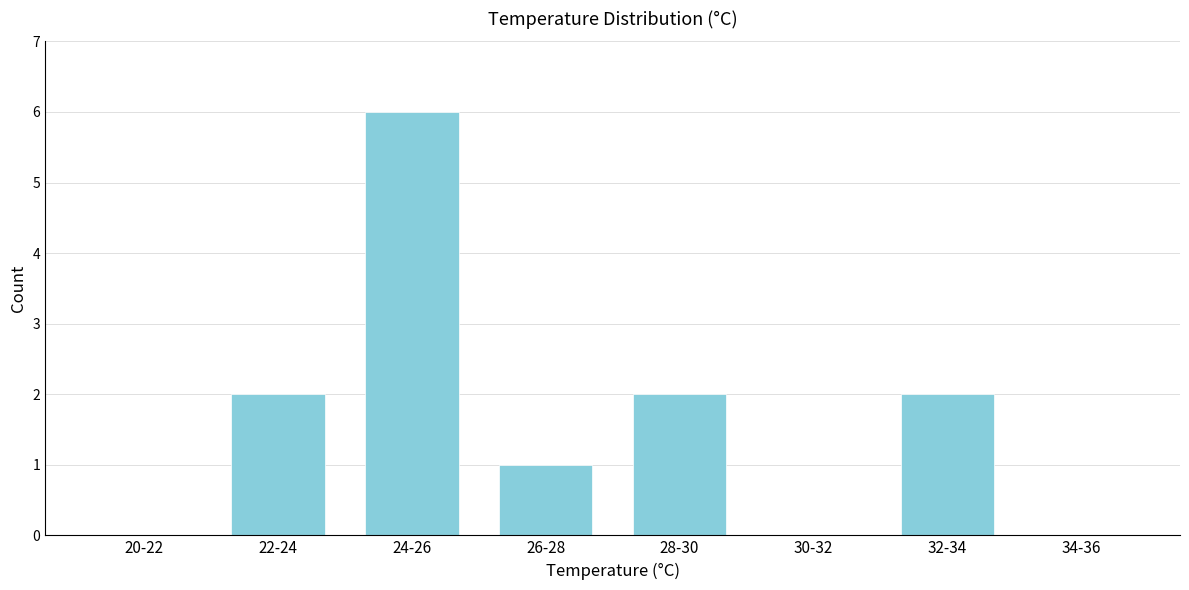

Reading left to right, transcribe all the data shown in this chart.

20-22=0	22-24=2	24-26=6	26-28=1	28-30=2	30-32=0	32-34=2	34-36=0